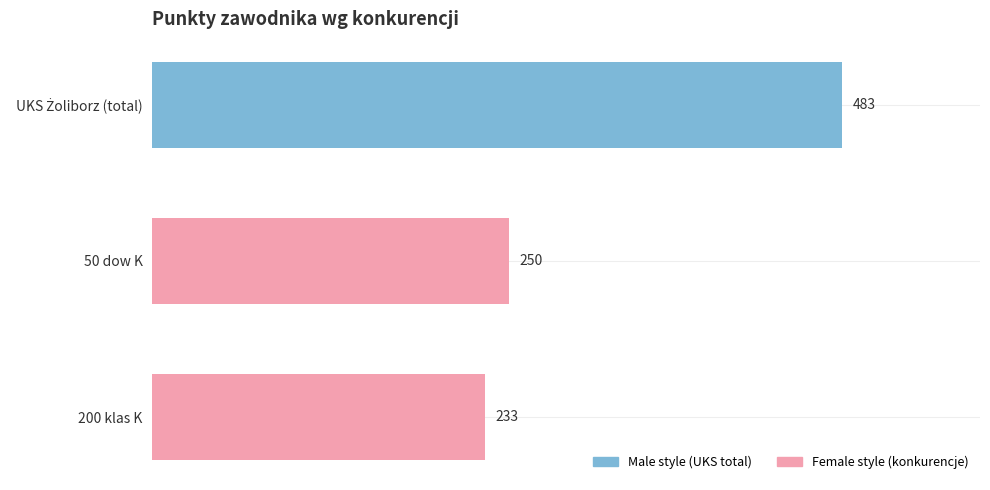

What is the difference between the values at 200 klas K and 50 dow K?

17